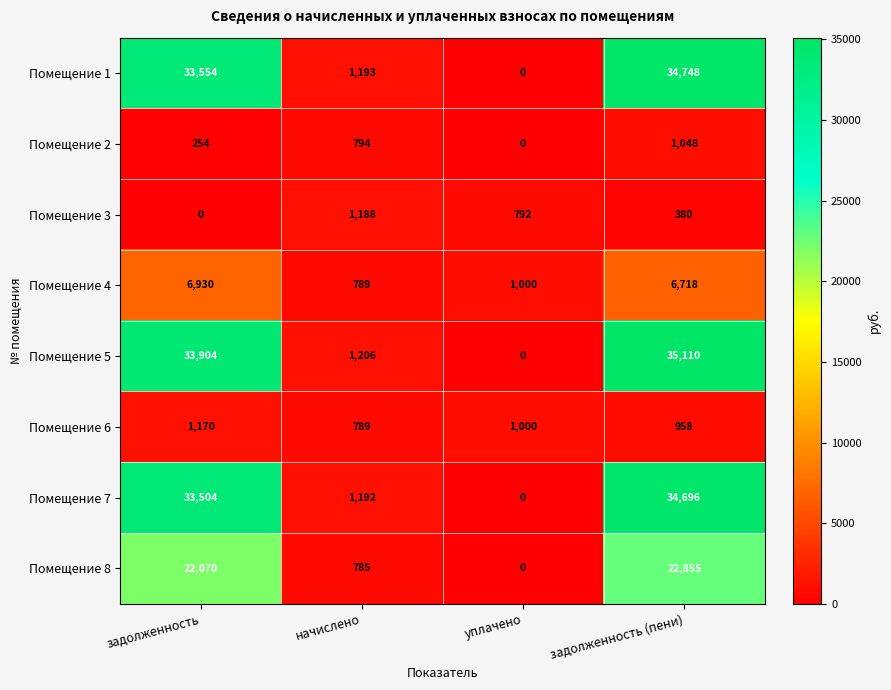

What is the difference between the highest and lowest values at задолженность (пени)?

34730